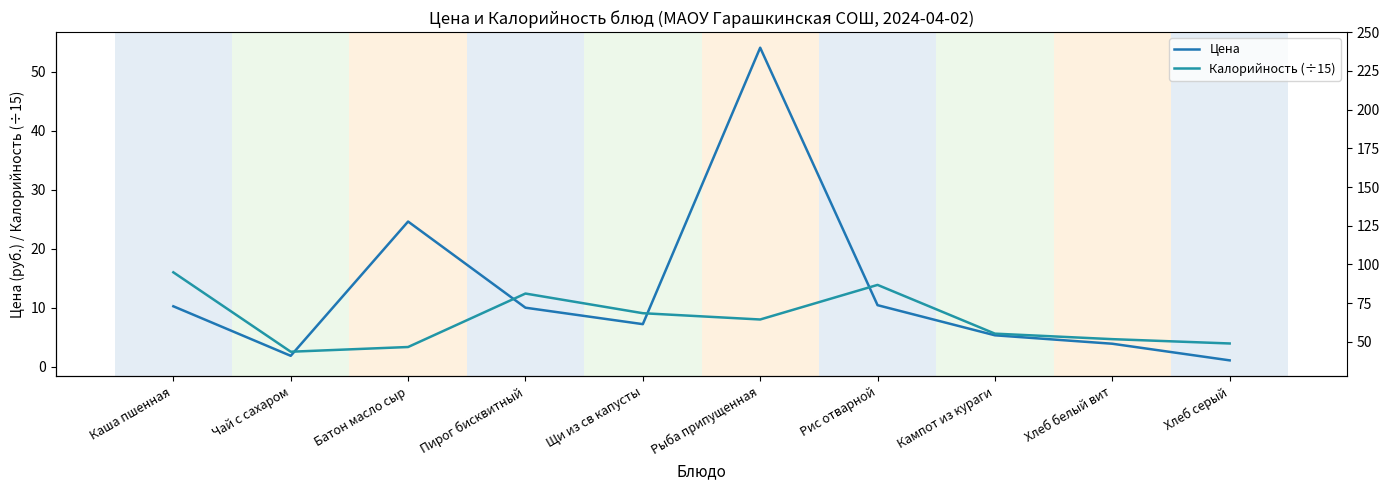

What are all the series names shown in the legend?

Цена, Калорийность (÷15), Калорийность